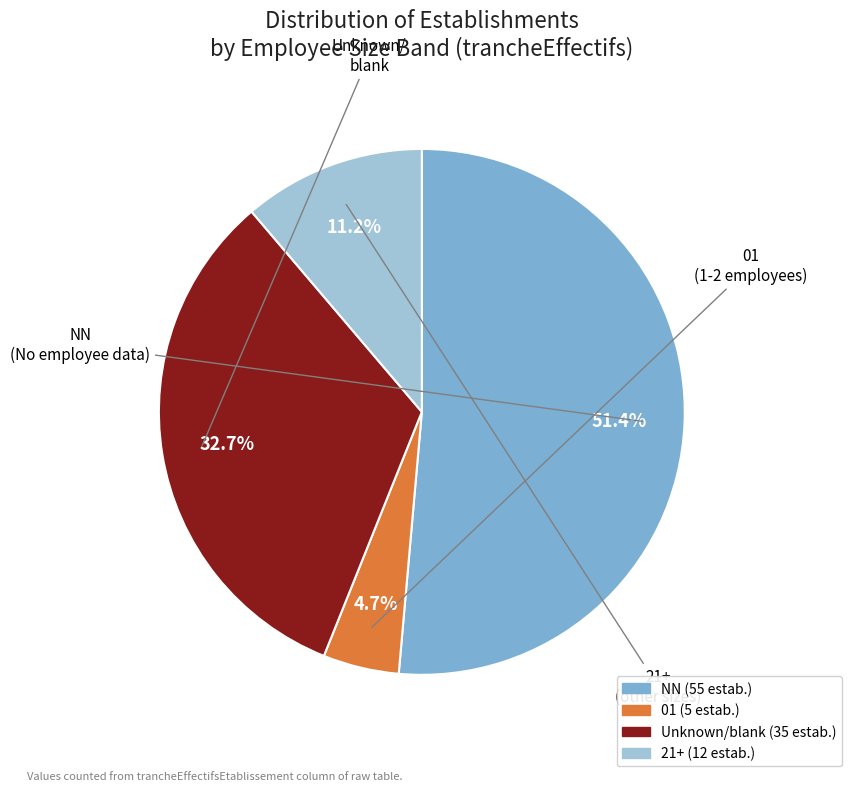

How many segments does this pie chart have?

4